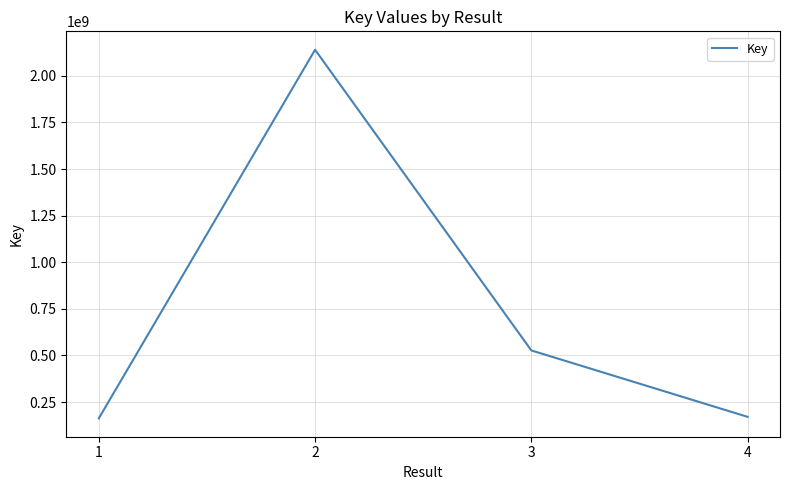

Between 3 and 1, which is larger?

3